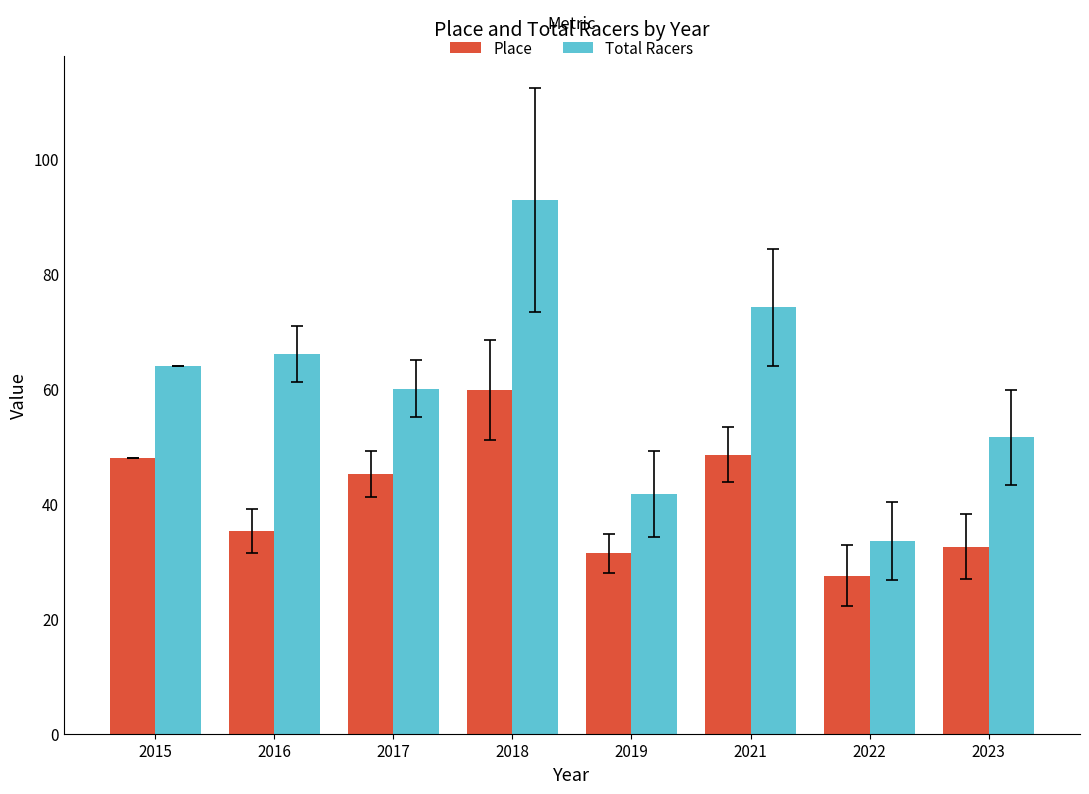

Which series changed the most between 2015 and 2016?

Place